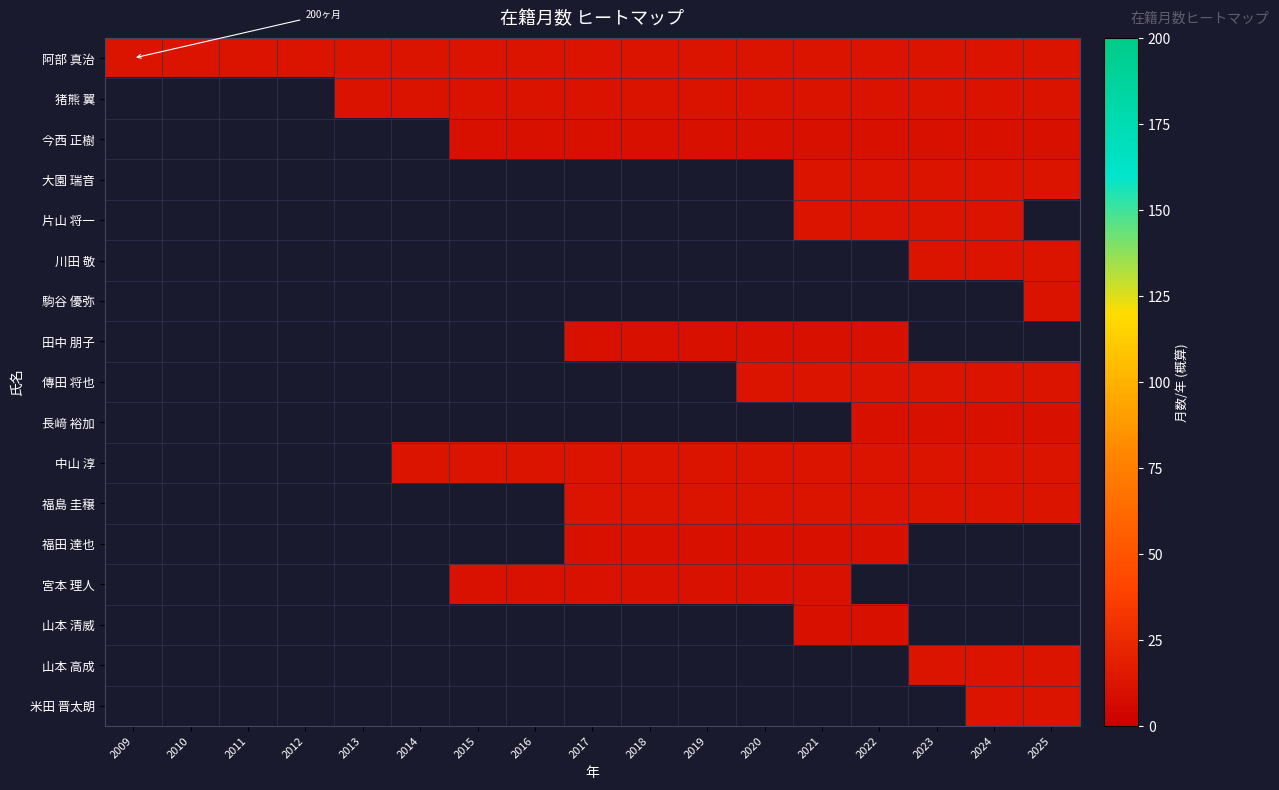

The 田中 朋子 series shows 14.4 at 2022. True or false?

False